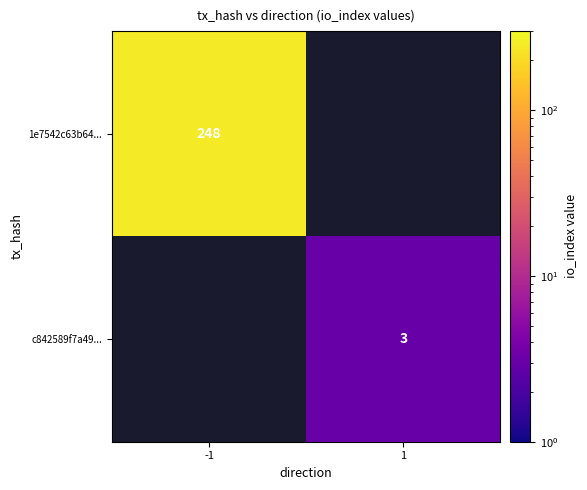

The value of 1e7542c63b64... at -1 is 248. True or false?

True